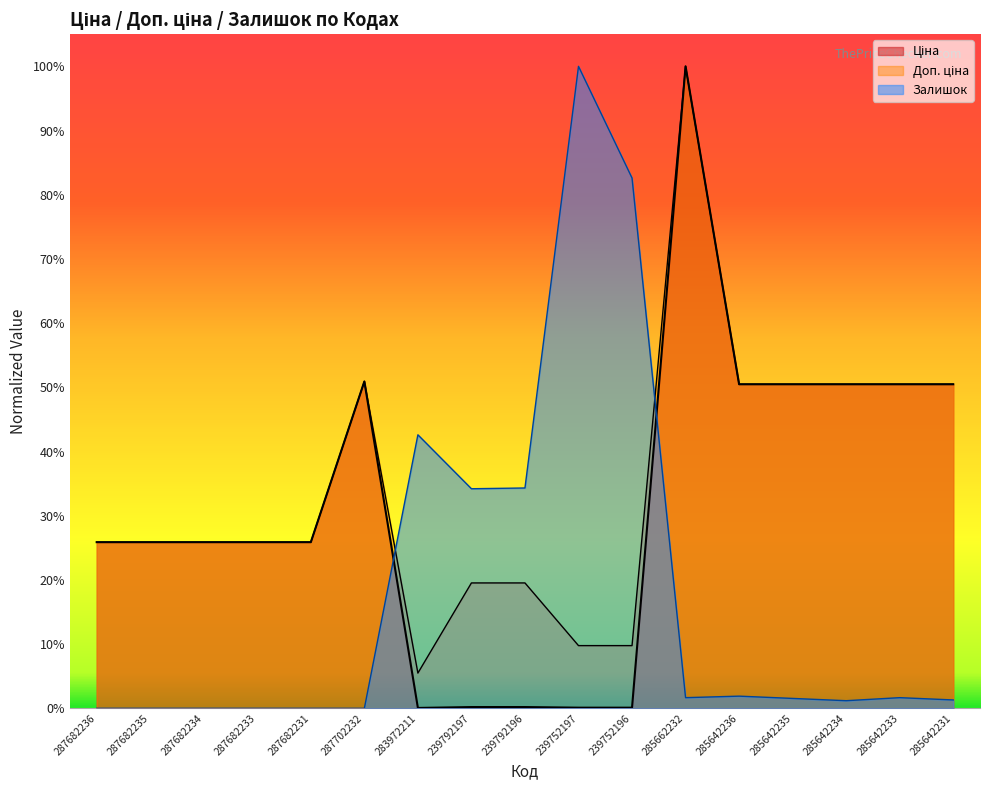

How many interior local peaks does the Залишок series have?

4